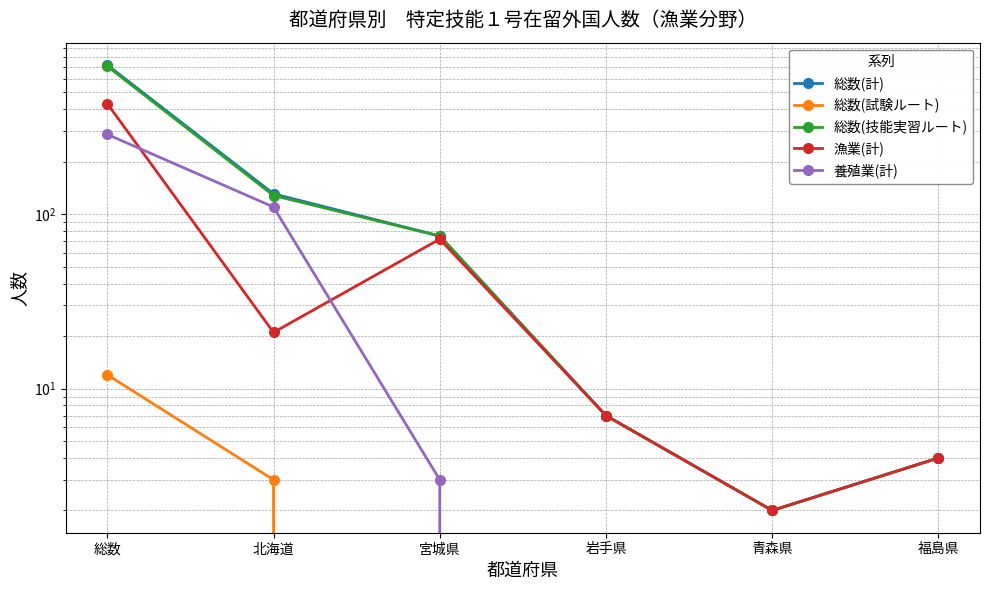

What position from the left is 北海道?

2